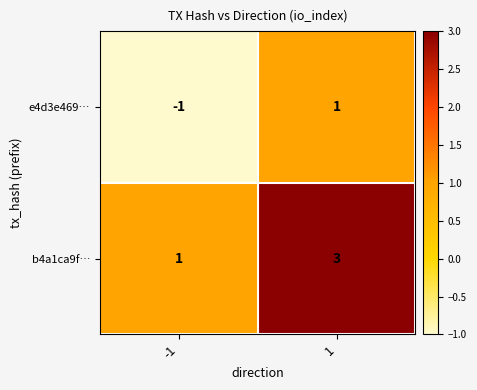

What is the highest value of the b4a1ca9f… series?

3